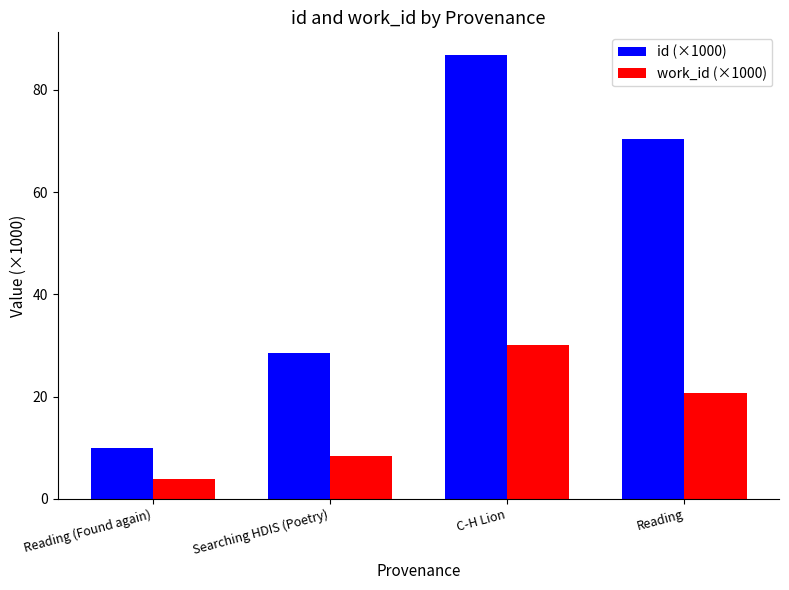

The work_id (×1000) series shows 8.4 at Searching HDIS (Poetry). True or false?

True